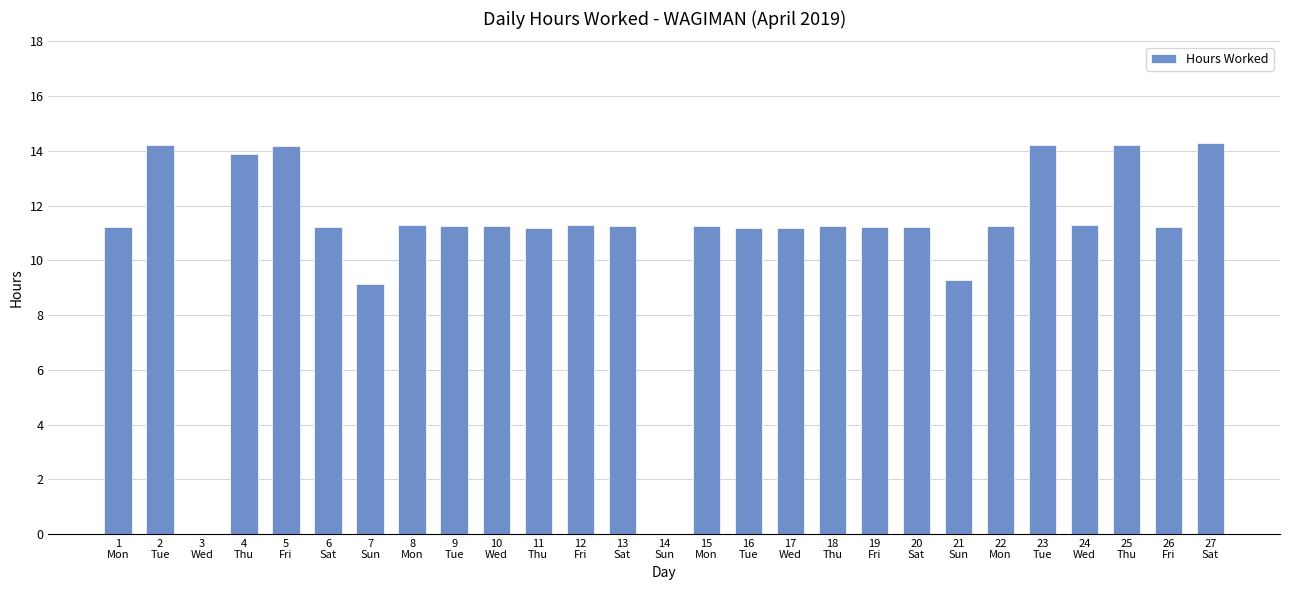

What is the sum of all values?

294.4